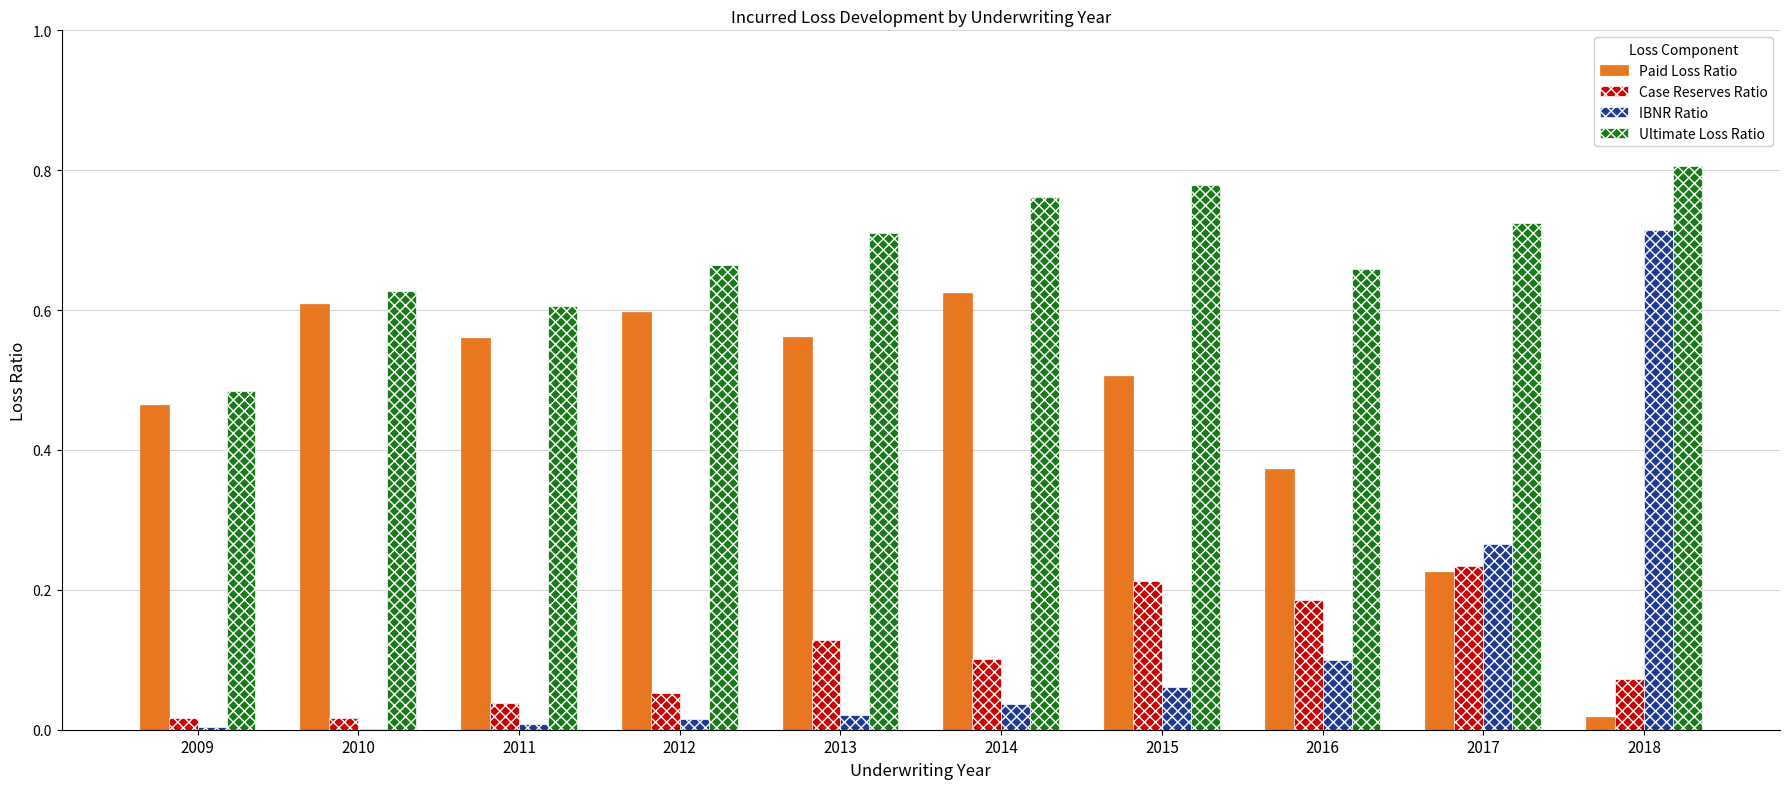

Which series changed the most between 2011 and 2014?

Ultimate Loss Ratio